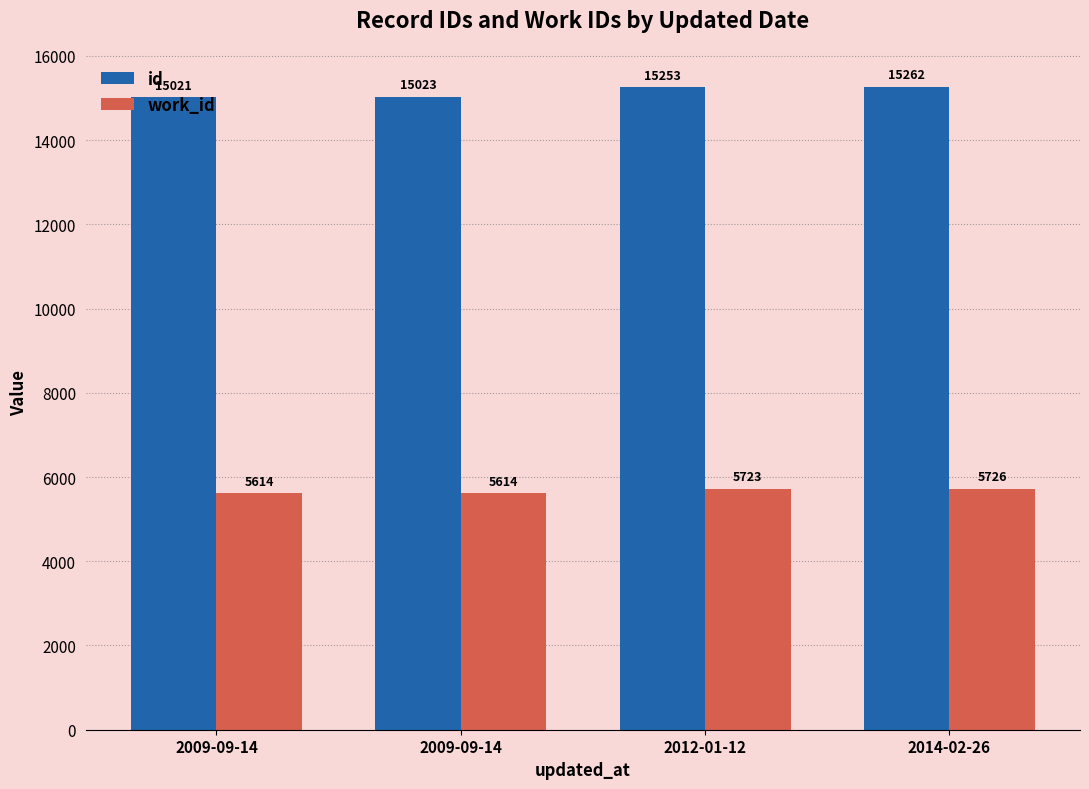

Does the chart contain stacked bars?

No